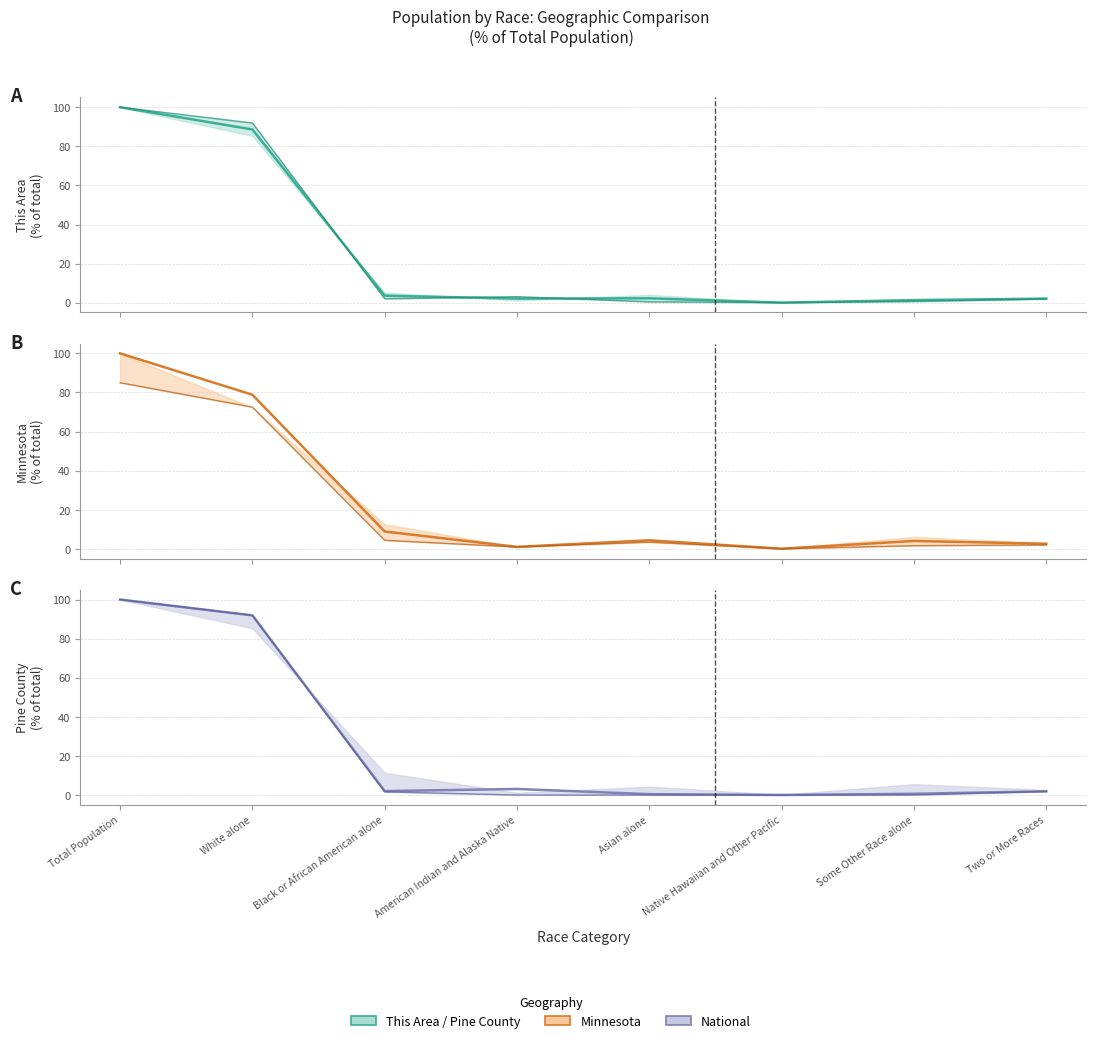

True or false: Minnesota vs National (lower) and Minnesota vs National (mid) intersect in this chart.

False